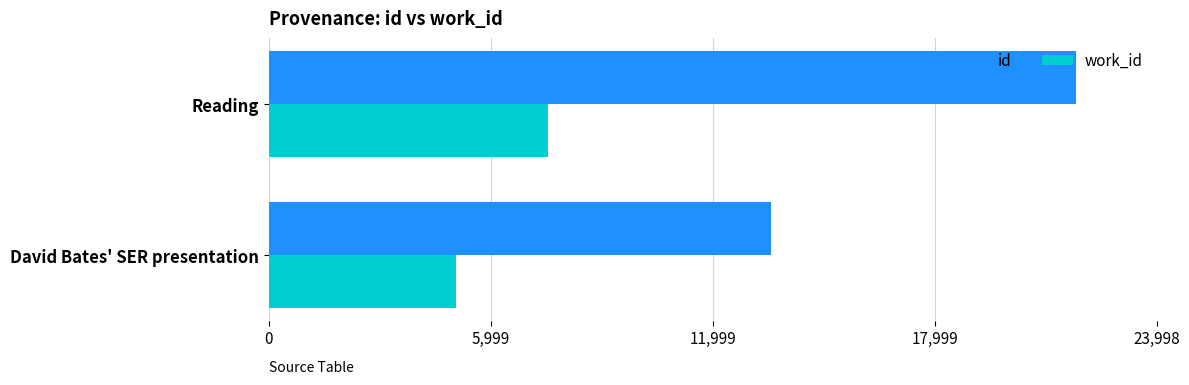

The work_id series shows 11430 at Reading. True or false?

False